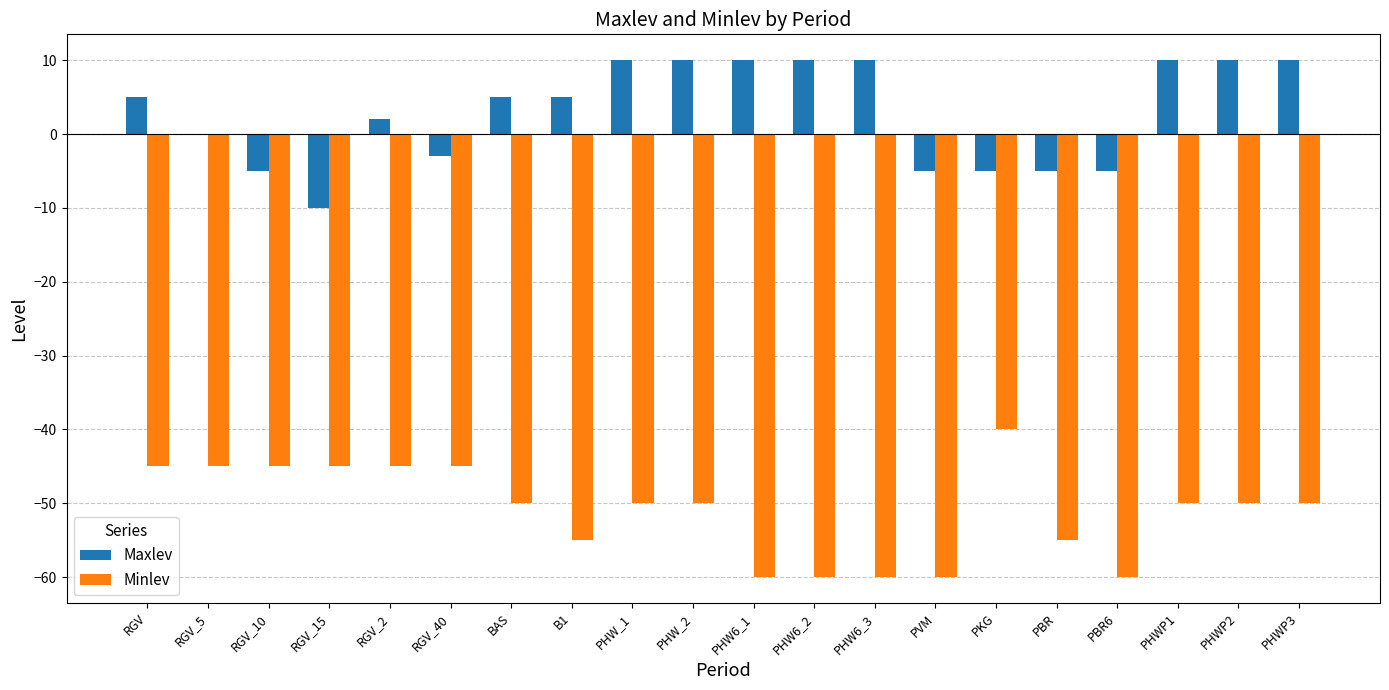

What is the sum of the Maxlev values at RGV_15 and RGV?

-5